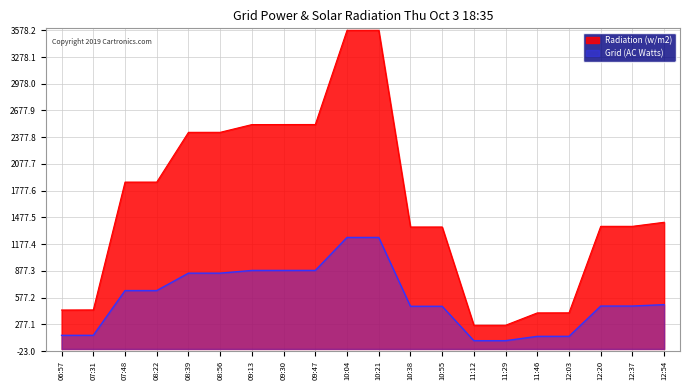

True or false: Radiation (w/m2) has a value of 1369.7 at 10:55.

True